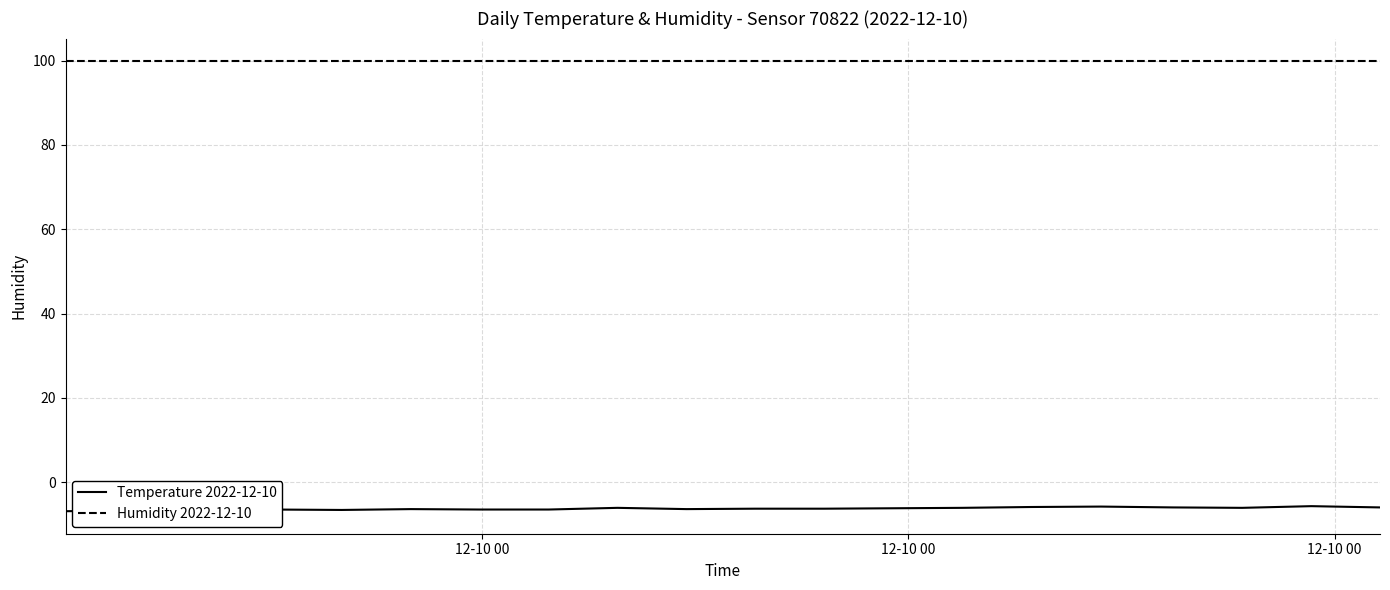

What is the average value of the Temperature 2022-12-10 series?

-6.3